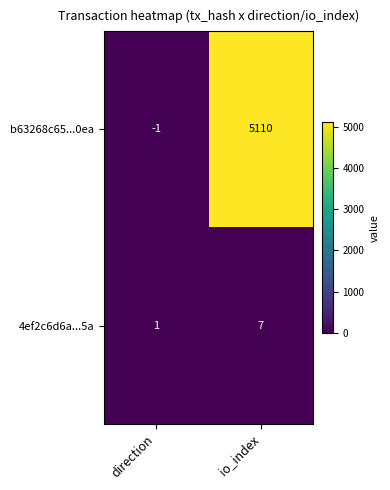

True or false: 4ef2c6d6a...5a has a value of 11 at io_index.

False